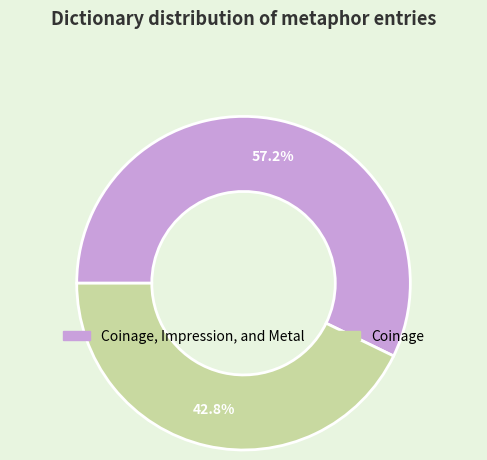

How many segments does this pie chart have?

2